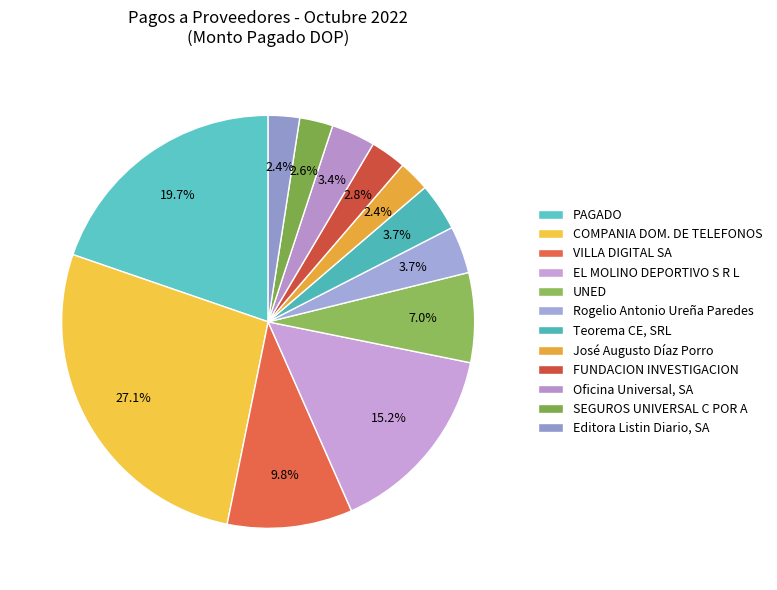

What percentage do EL MOLINO DEPORTIVO S R L and José Augusto Díaz Porro together represent?

17.6%